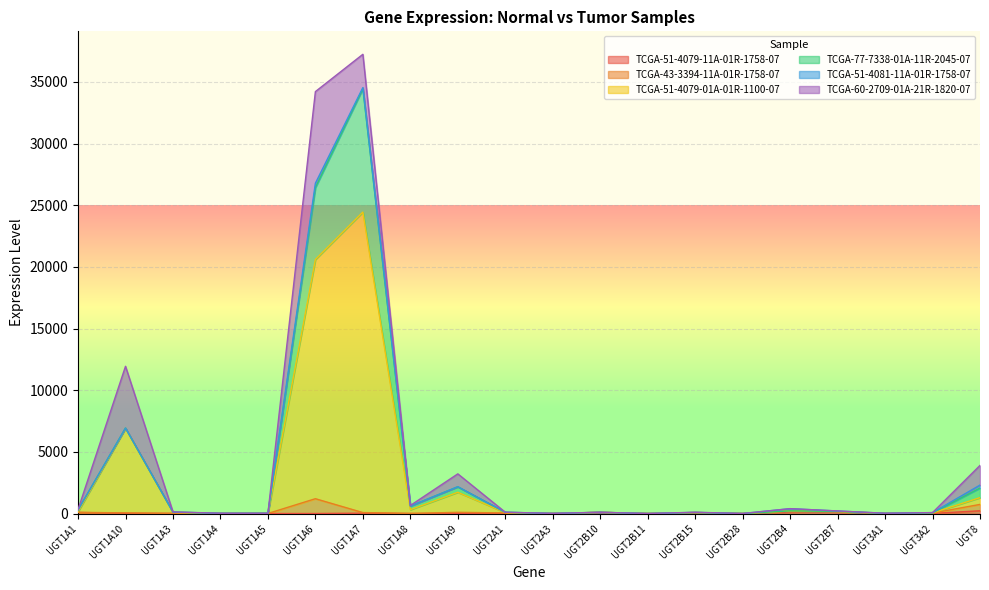

The TCGA-60-2709-01A-21R-1820-07 series shows 25.0 at UGT1A1. True or false?

False